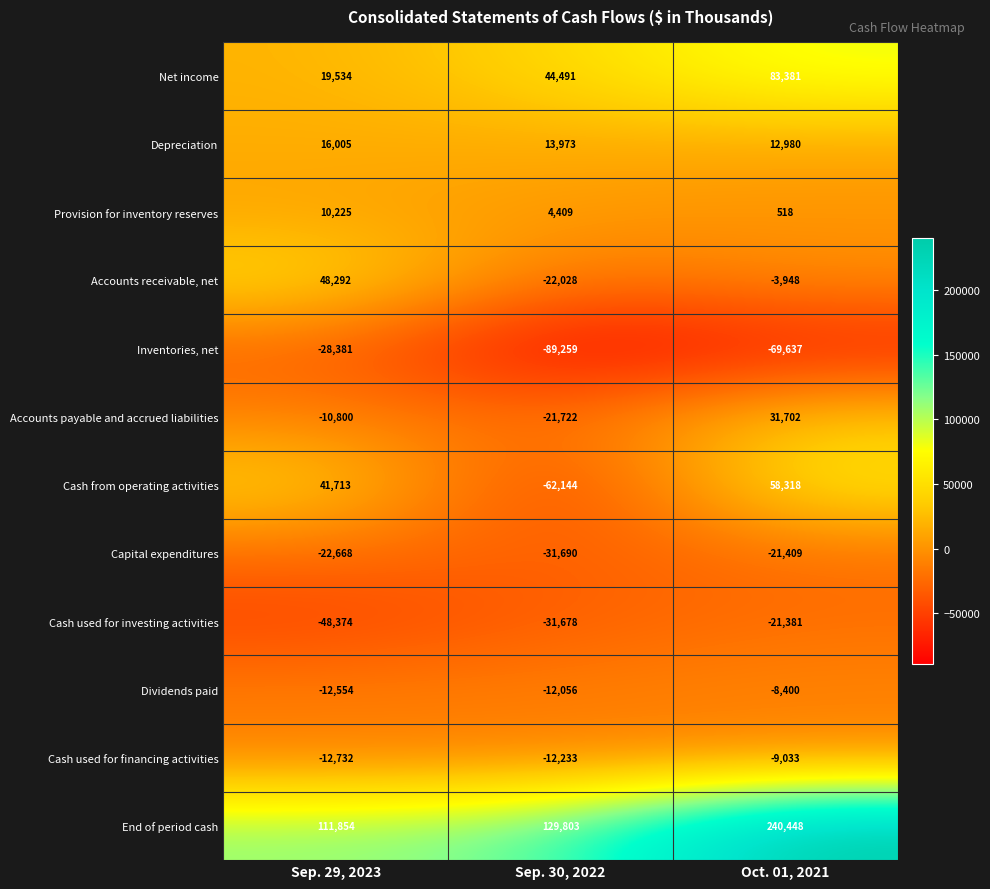

Which series has the largest total across all categories?

End of period cash